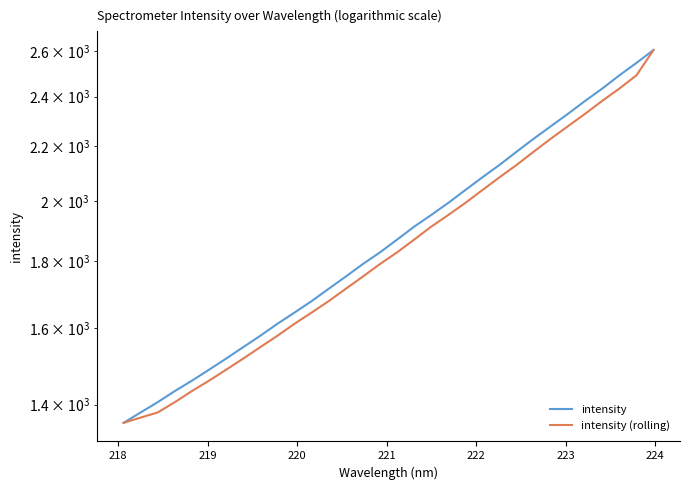

At how many categories does at least one series exceed 1611?

23